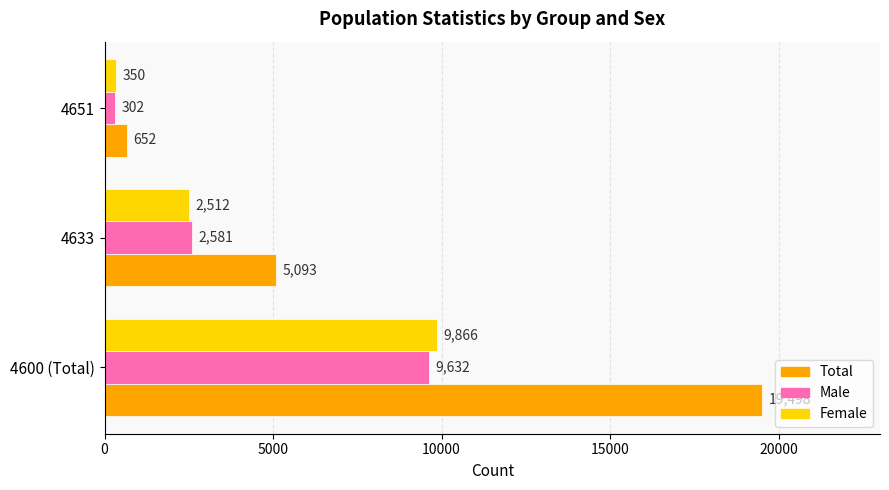

Which series has the largest total across all categories?

Total